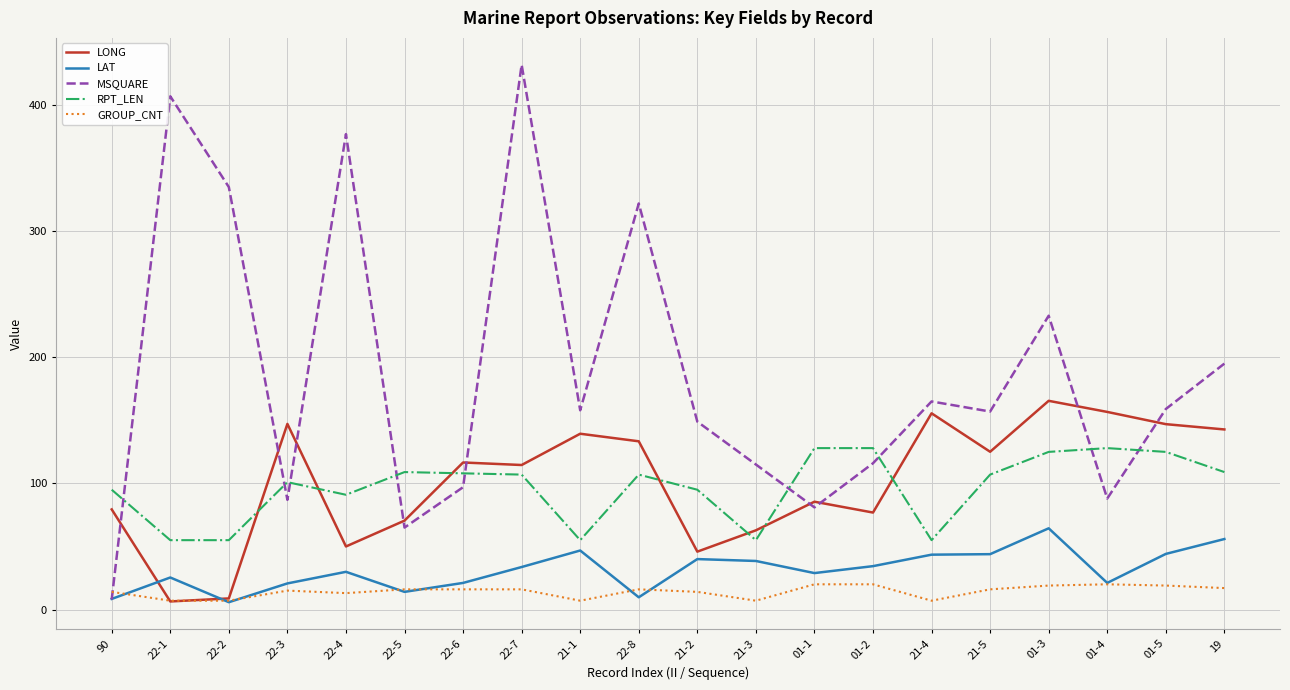

What is the minimum value shown in the chart?

5.8